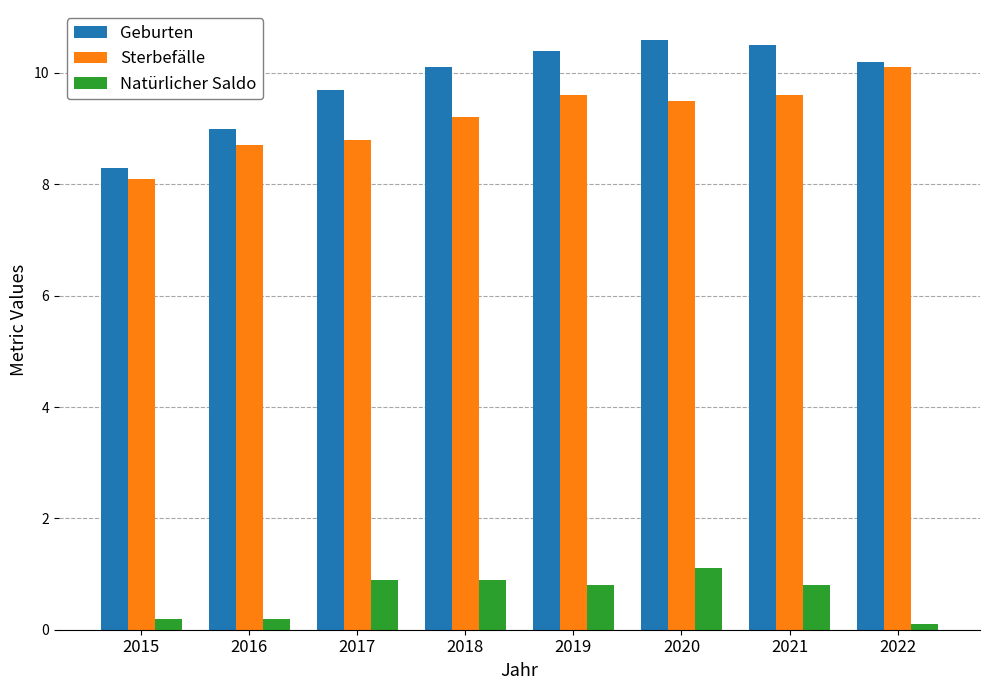

Which series has the largest range (max minus min)?

Geburten